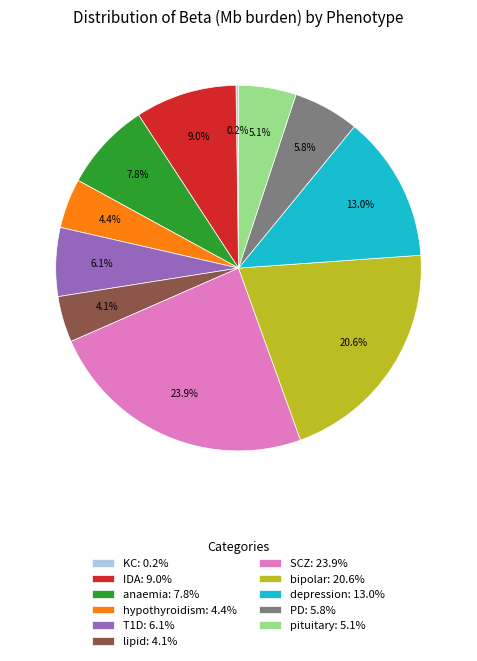

True or false: IDA accounts for 1% of the total.

False